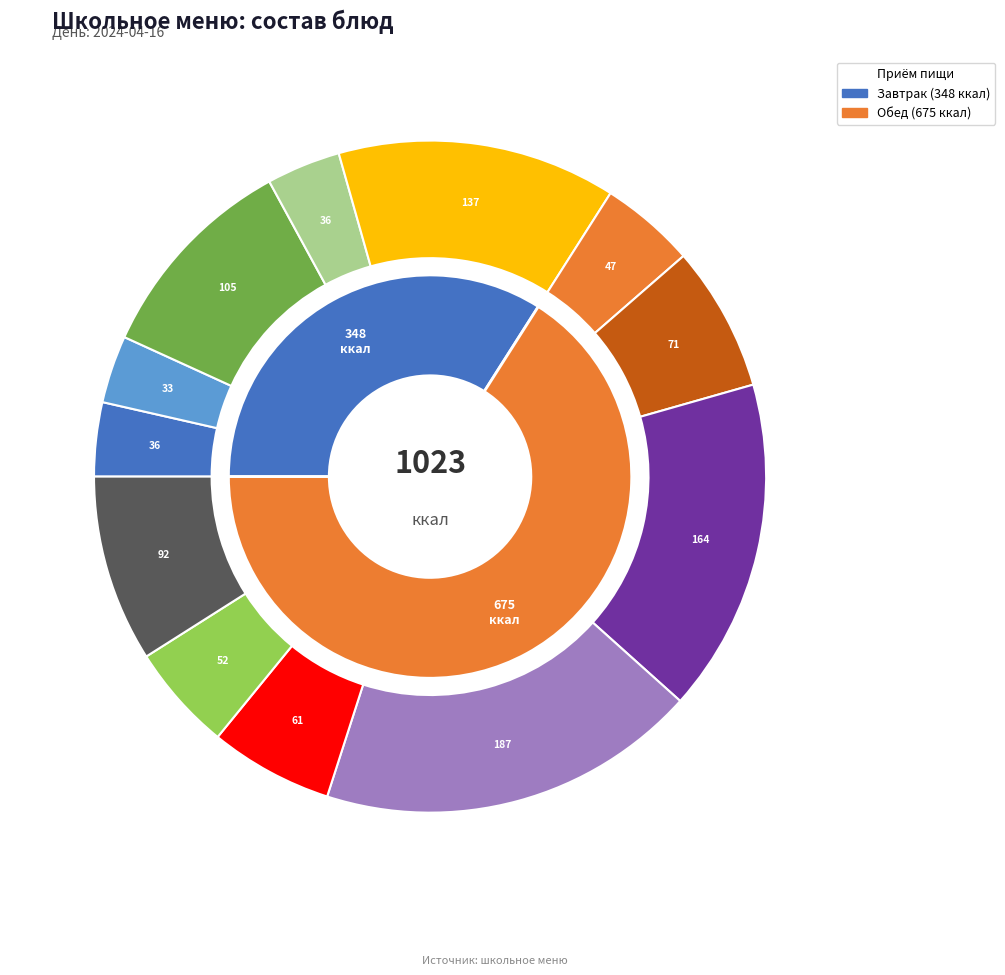

Which slice is the largest?

Вареники с творогом